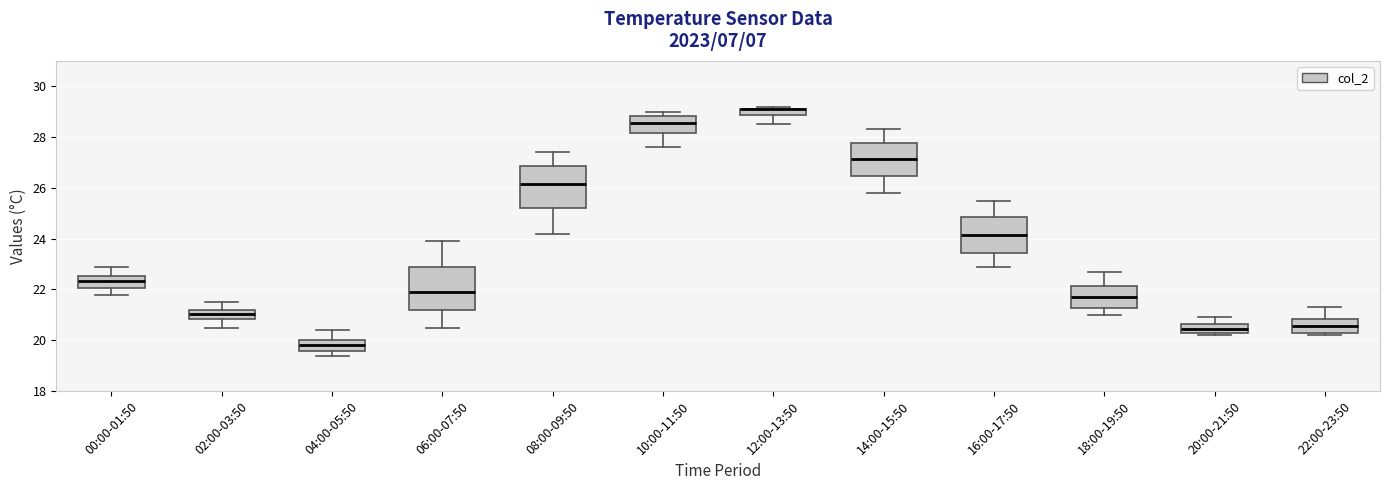

Where is the lower edge of the box for 16:00-17:50 on the y-axis? The values are not printed on the chart, so give them approximately, as read against the axis.

23.4